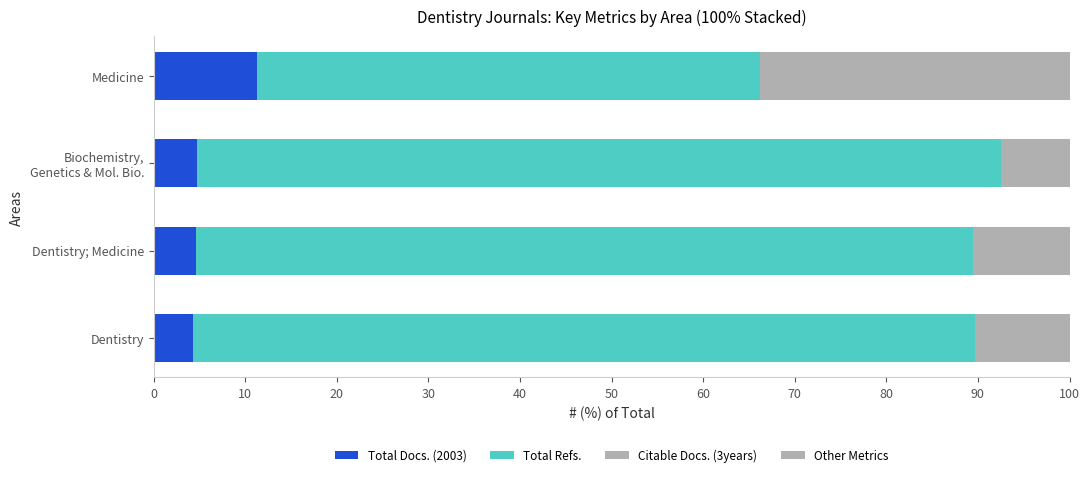

How many categories are shown in the chart?

4